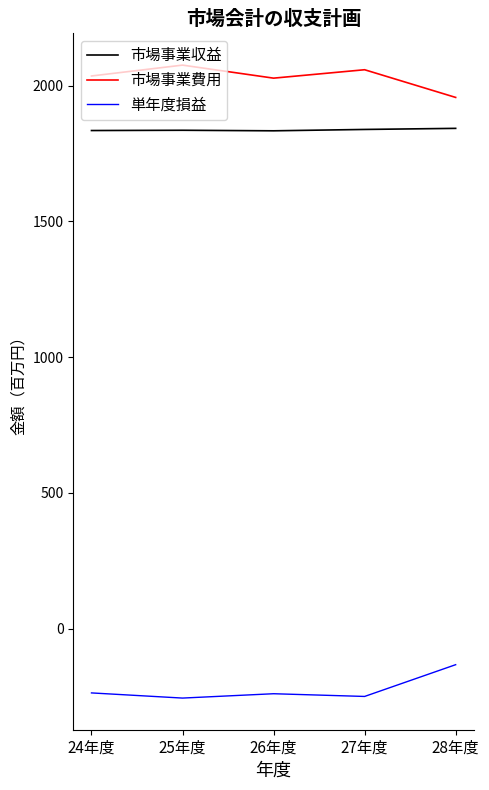

In 単年度損益, how many points are higher than both neighbors (excluding endpoints)?

1